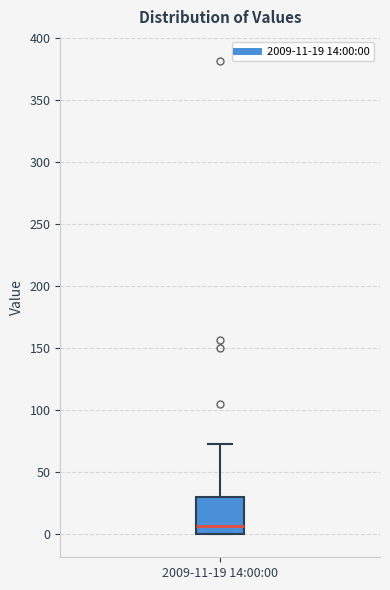

Read this box plot against the y-axis: the position of the median line, the range covered by the box, and the ends of both whiskers. The values are not printed on the chart, so give them approximately, as read against the axis.

median 5, box 0 to 30, whiskers 0 to 70